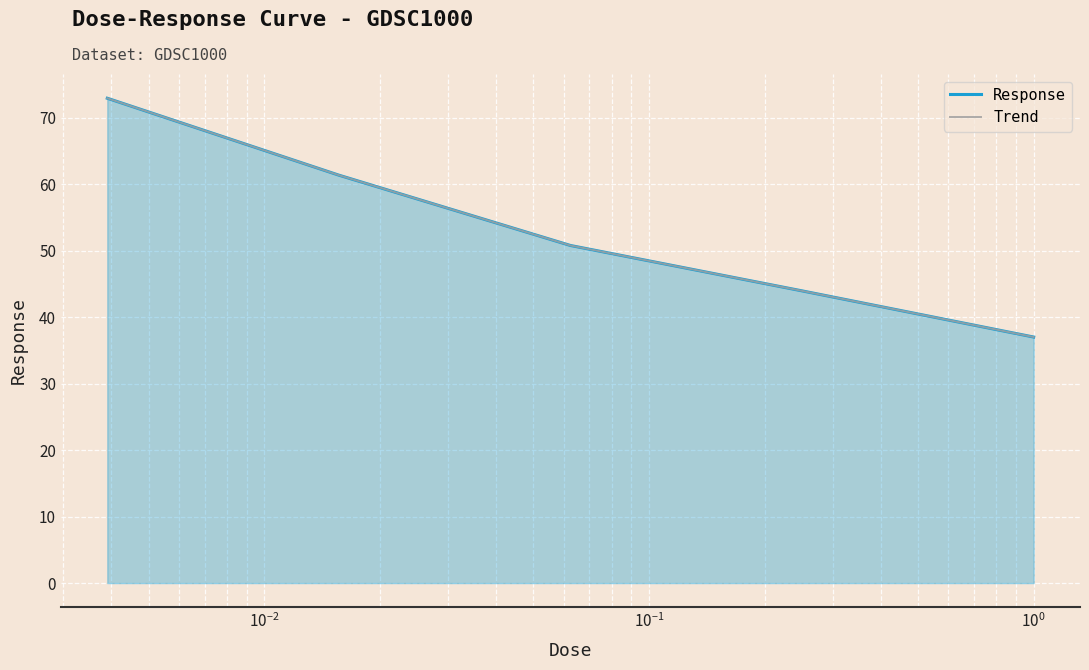

How many data points in Response are less than 50?

2